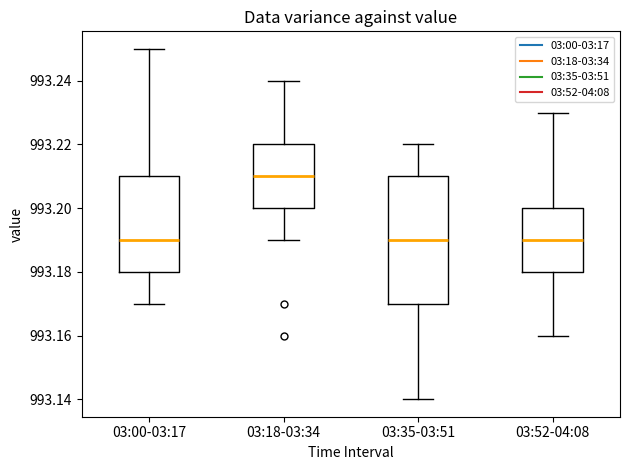

Reading left to right, read every box against the y-axis: the position of its median line, the range the box covers, and the ends of its whiskers. The values are not printed on the chart, so give them approximately, as read against the axis.

03:00-03:17: median 993.19, box 993.18 to 993.21, whiskers 993.17 to 993.25
03:18-03:34: median 993.21, box 993.20 to 993.22, whiskers 993.19 to 993.24
03:35-03:51: median 993.19, box 993.17 to 993.21, whiskers 993.14 to 993.22
03:52-04:08: median 993.19, box 993.18 to 993.20, whiskers 993.16 to 993.23